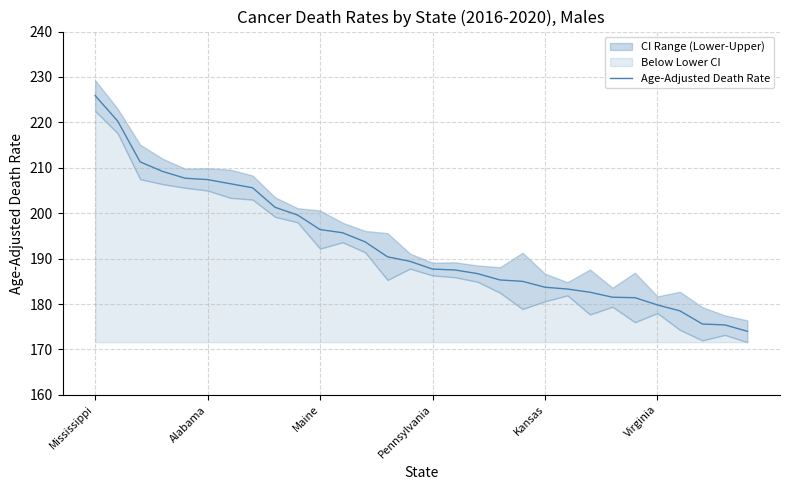

What is the difference between the second highest and second lowest values?

44.9